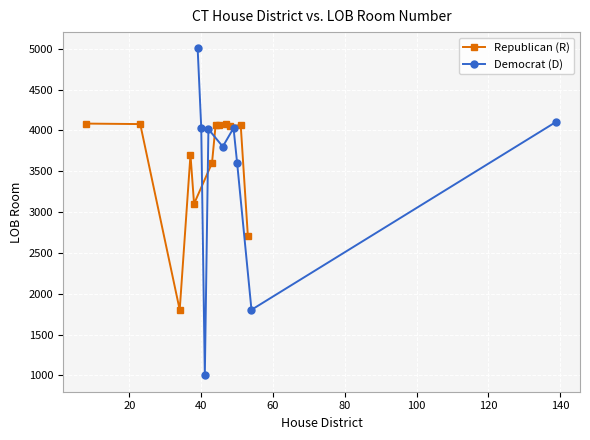

Where does the House Dist. series first go above 44?

45